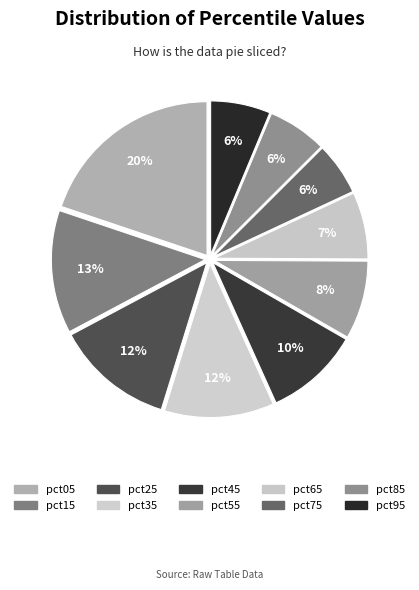

Is it true that pct05 is 20% of the pie?

True